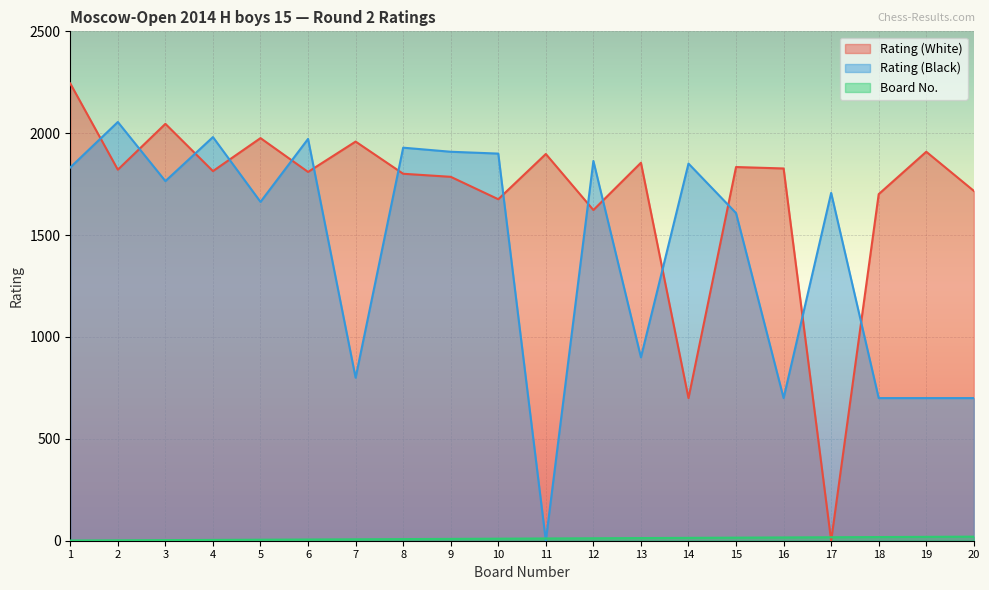

Read the Rating (White) value at 7, to the nearest 10.

1960